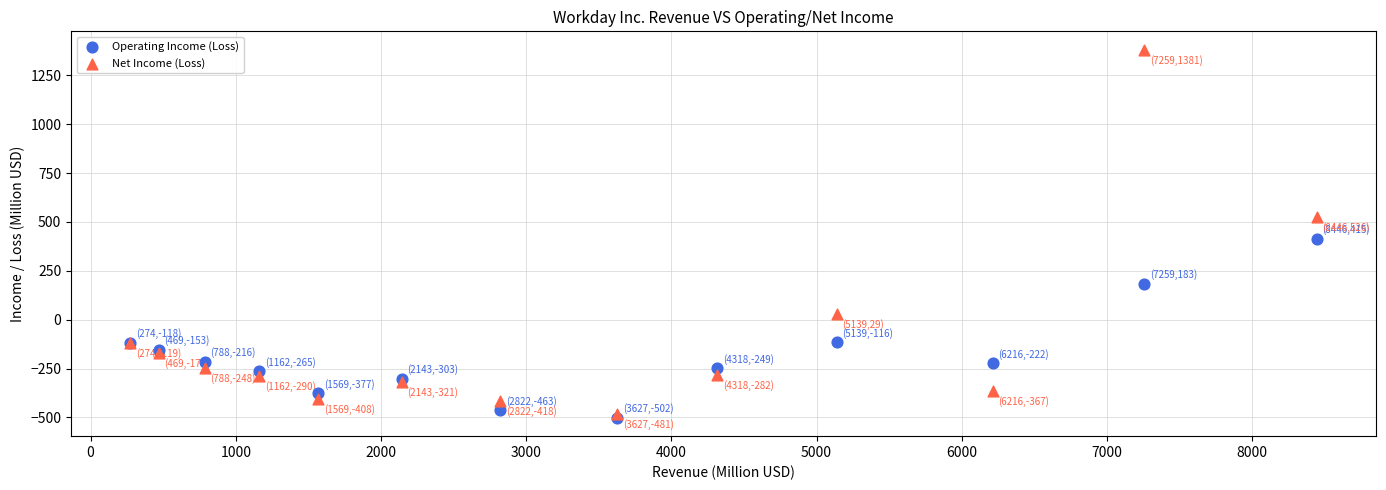

What are all the series names shown in the legend?

Operating Income (Loss), Net Income (Loss)